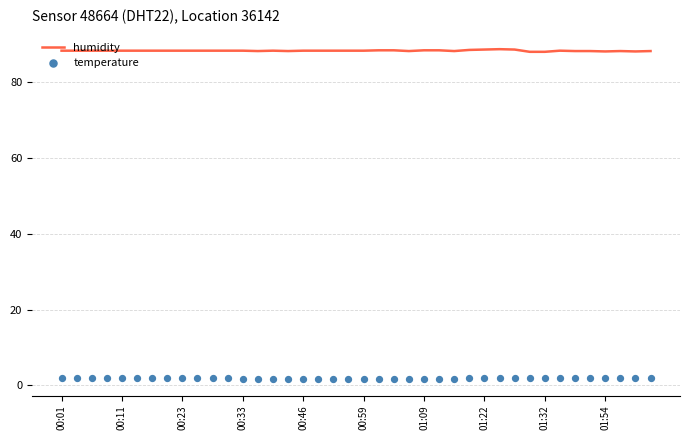

Which series has the largest total across all categories?

humidity